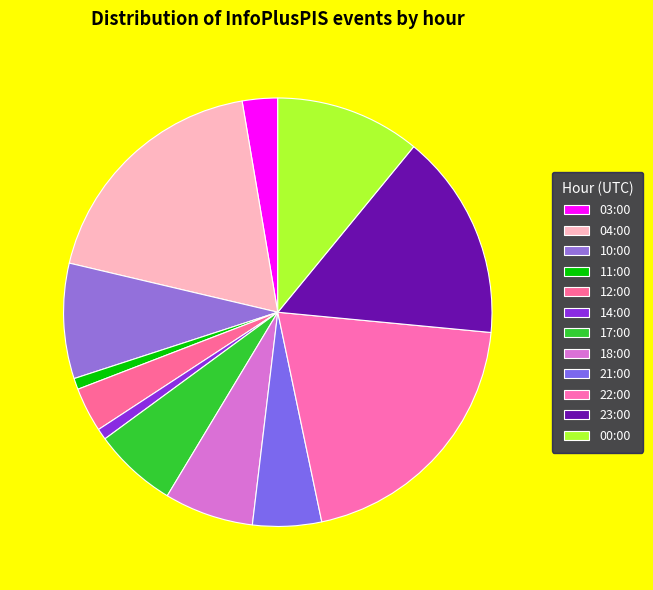

Which slice is the largest?

22:00